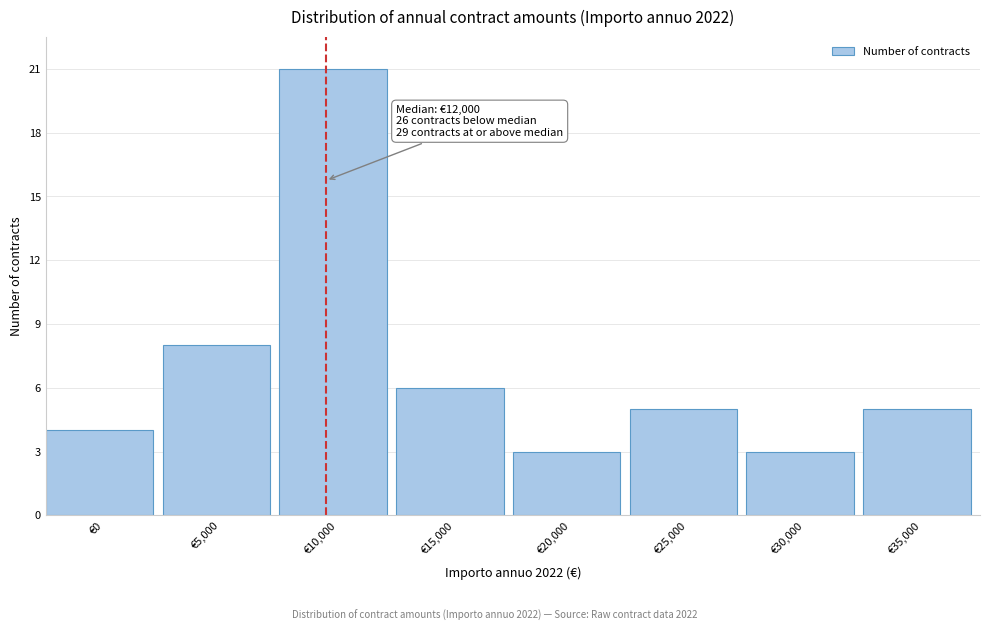

Reading right to left, transcribe all the data shown in this chart.

€35,000=5	€30,000=3	€25,000=5	€20,000=3	€15,000=6	€10,000=21	€5,000=8	€0=4